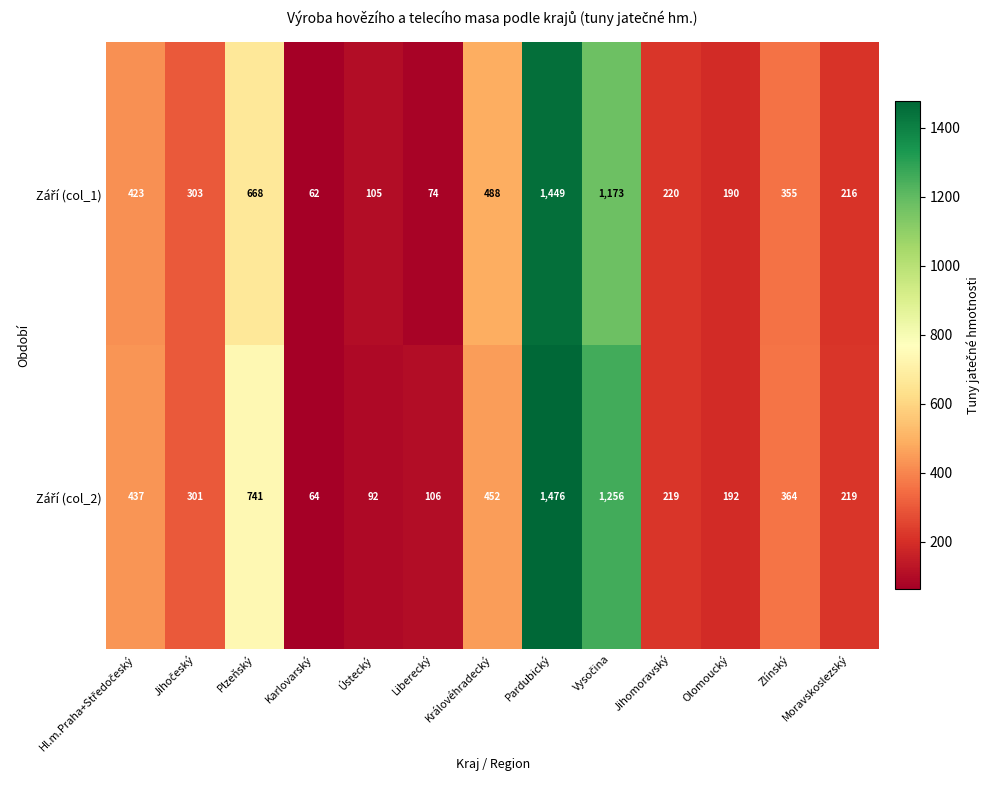

At which category is the sum across all series the highest?

Pardubický